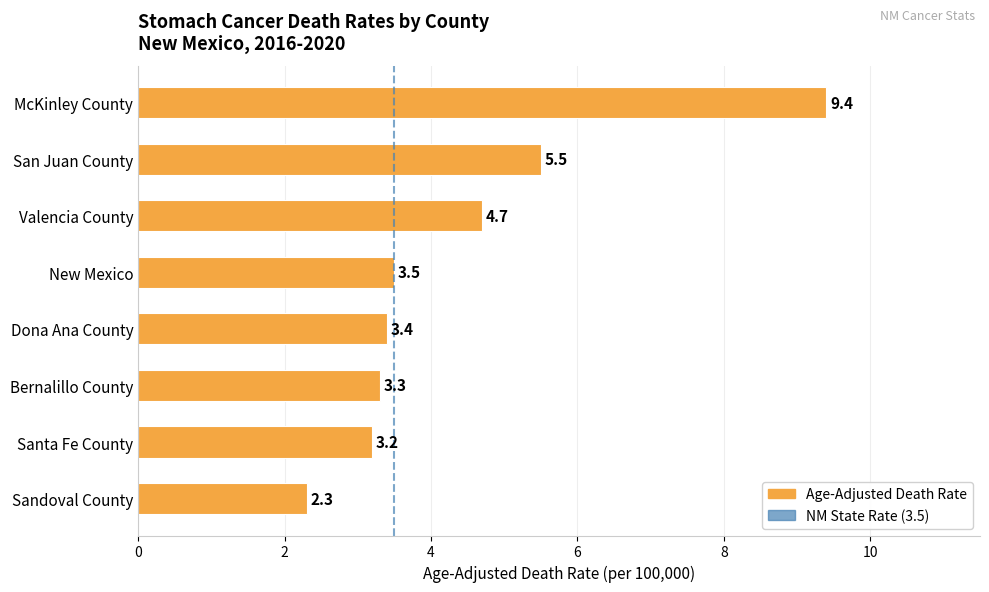

Rank the categories by value from highest to lowest.

McKinley County, San Juan County, Valencia County, New Mexico, Dona Ana County, Bernalillo County, Santa Fe County, Sandoval County